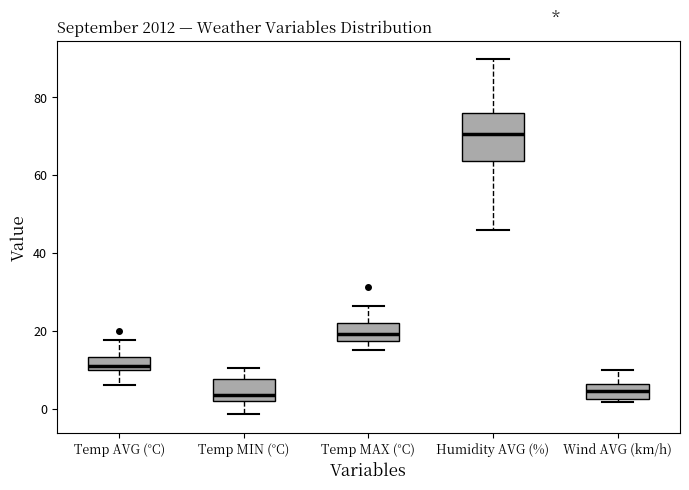

Where does the upper whisker of the box for Temp AVG (°C) end on the y-axis? The values are not printed on the chart, so give them approximately, as read against the axis.

18